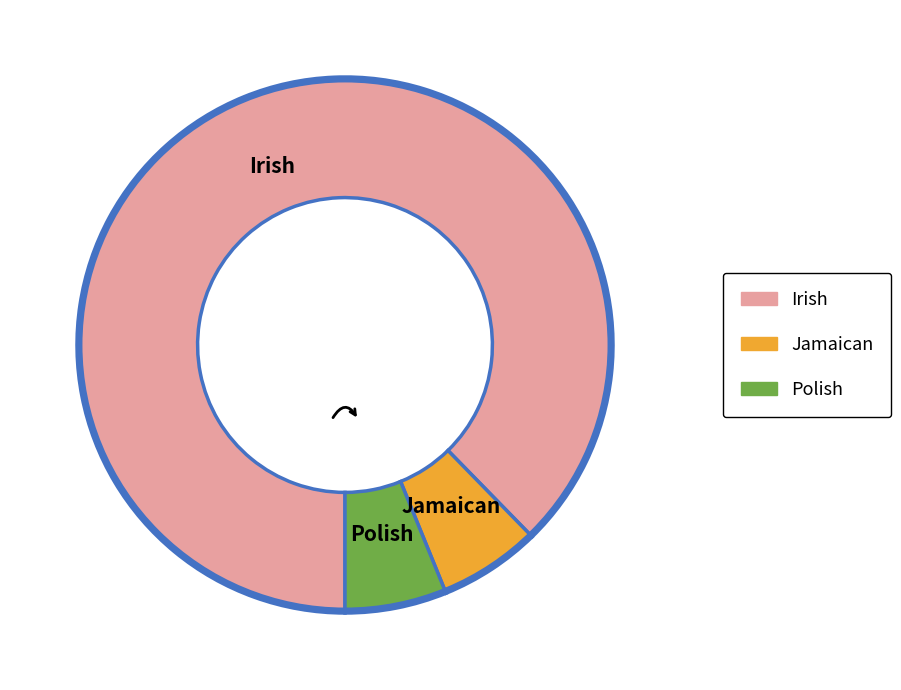

Which has a higher value, Polish or Irish?

Irish